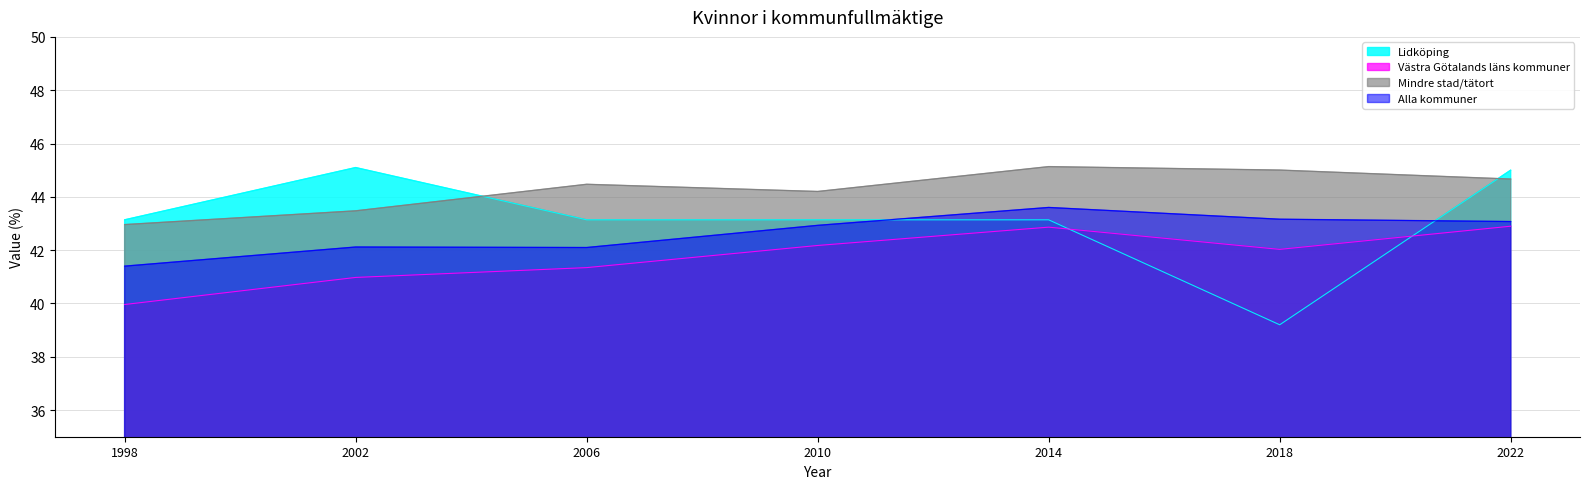

Which has a higher value, 2014 or 2022?

2022